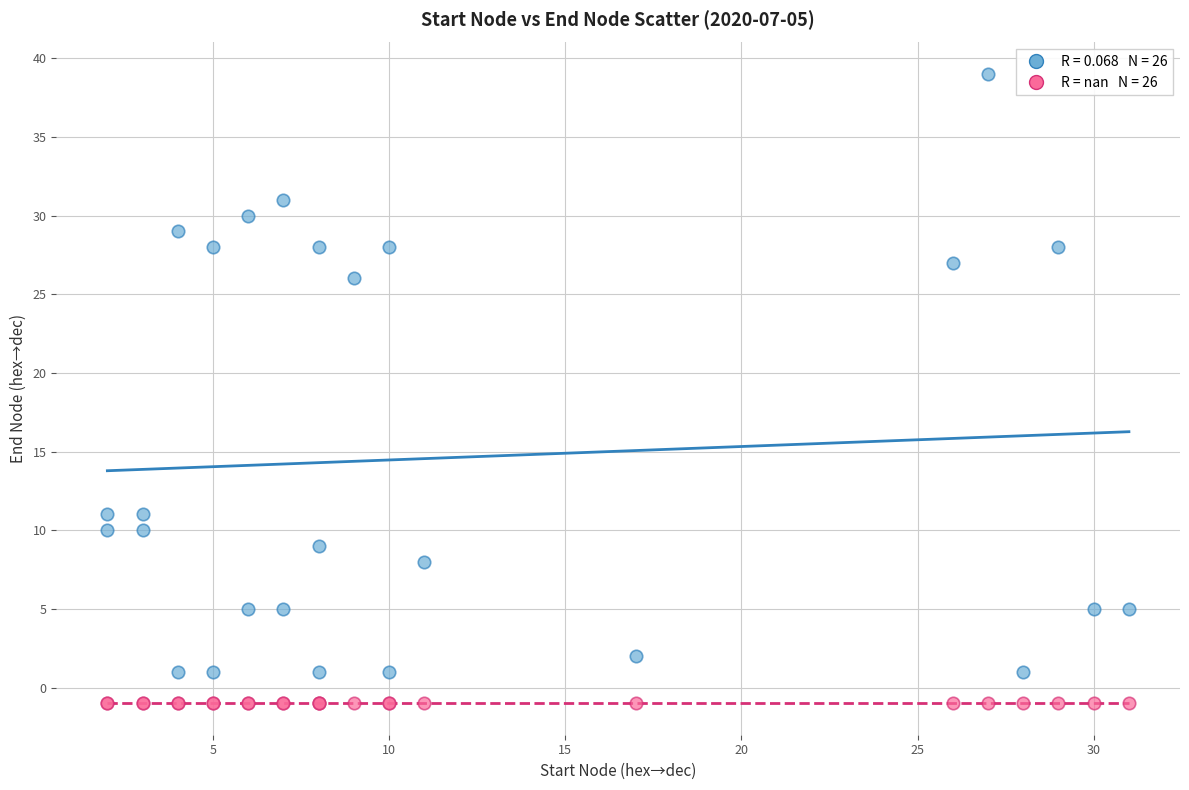

Across all series, what Y value is closest to 19?

26